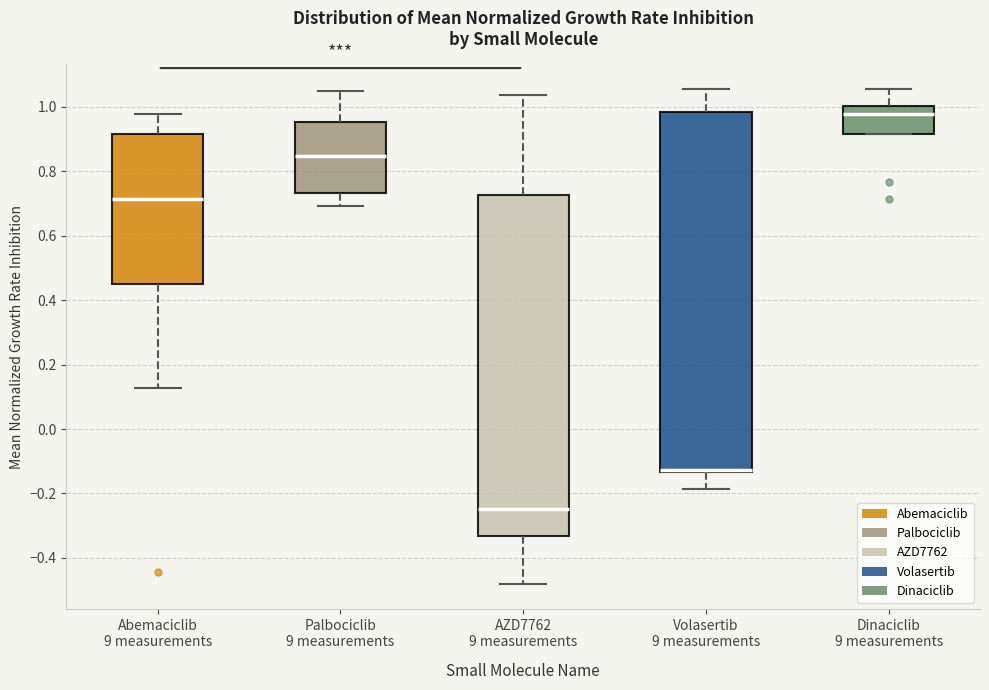

Where is the lower edge of the box for Abemaciclib 9 measurements on the y-axis? The values are not printed on the chart, so give them approximately, as read against the axis.

0.46